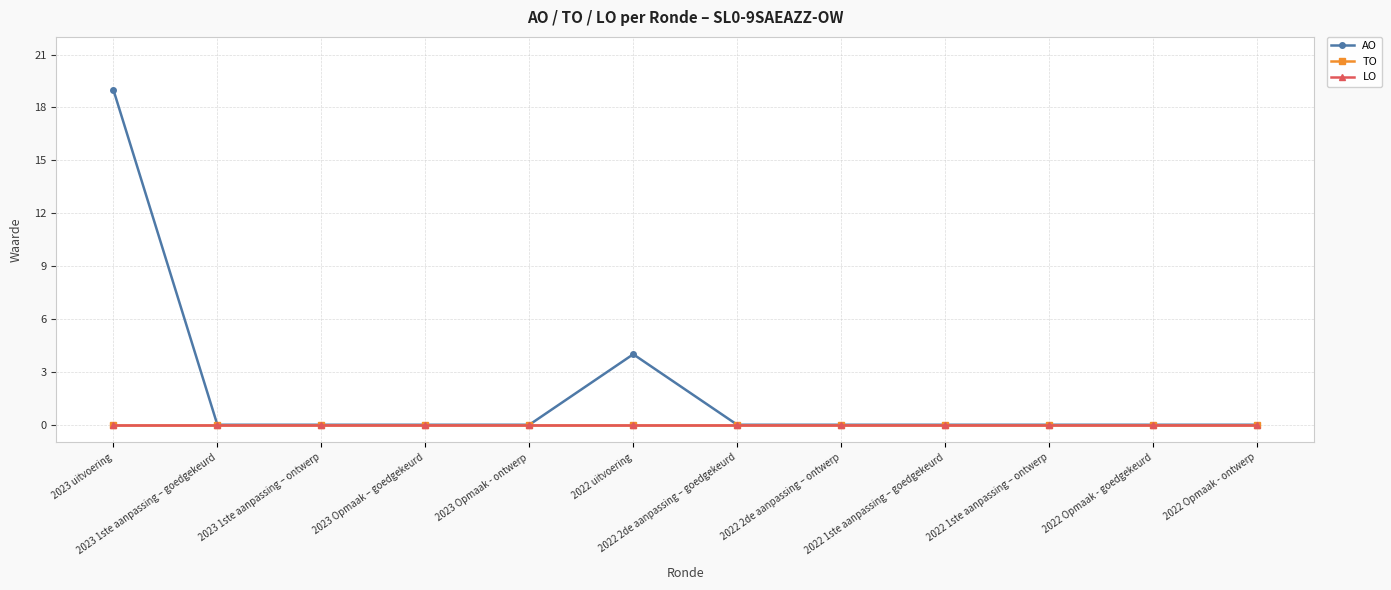

Is this an area chart (filled region under the line)?

No